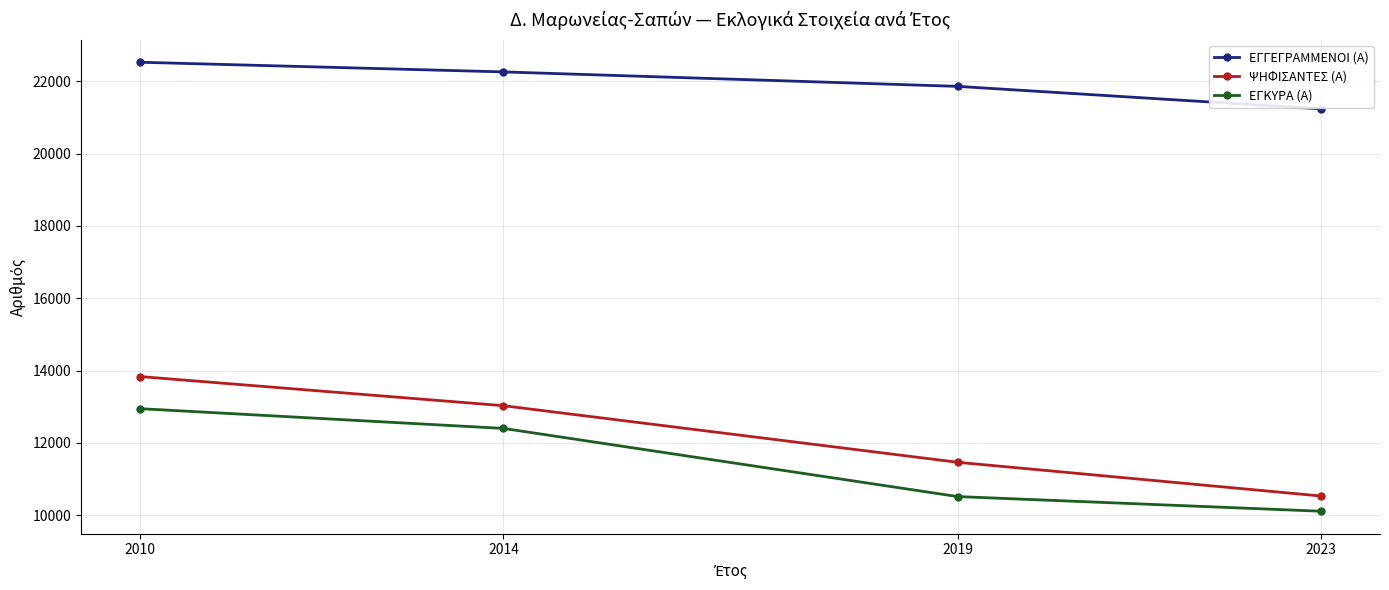

Rank the series by their maximum value, from highest to lowest.

ΕΓΓΕΓΡΑΜΜΕΝΟΙ (Α), ΨΗΦΙΣΑΝΤΕΣ (Α), ΕΓΚΥΡΑ (Α)